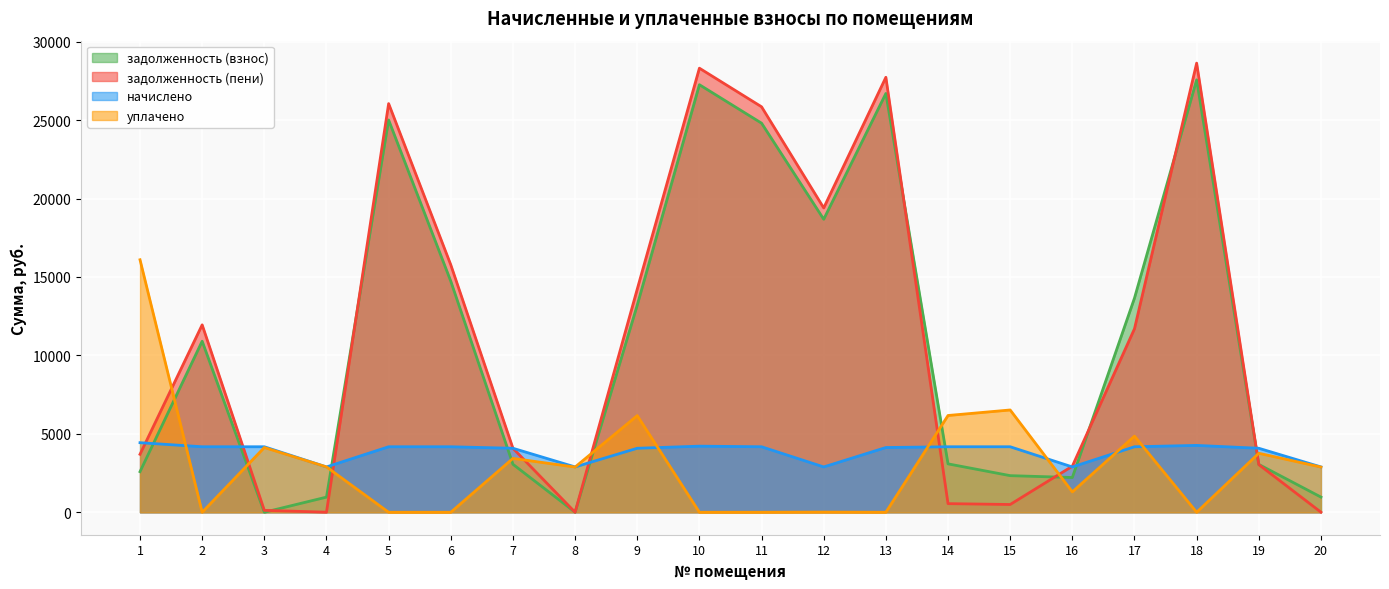

List the series in order of their peak value, lowest first.

начислено, уплачено, задолженность (взнос), задолженность (пени)